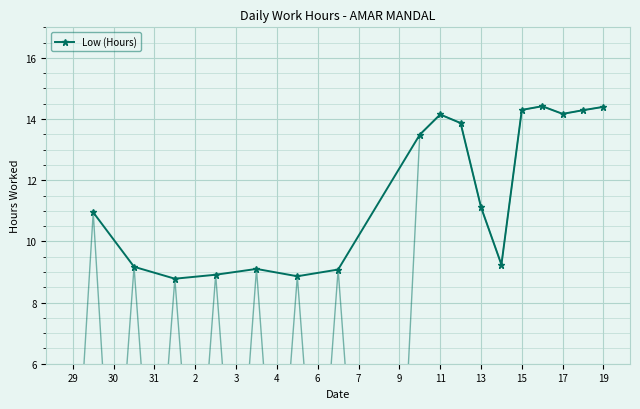

True or false: Low (Hours) has a value of 7.9 at 17.

False